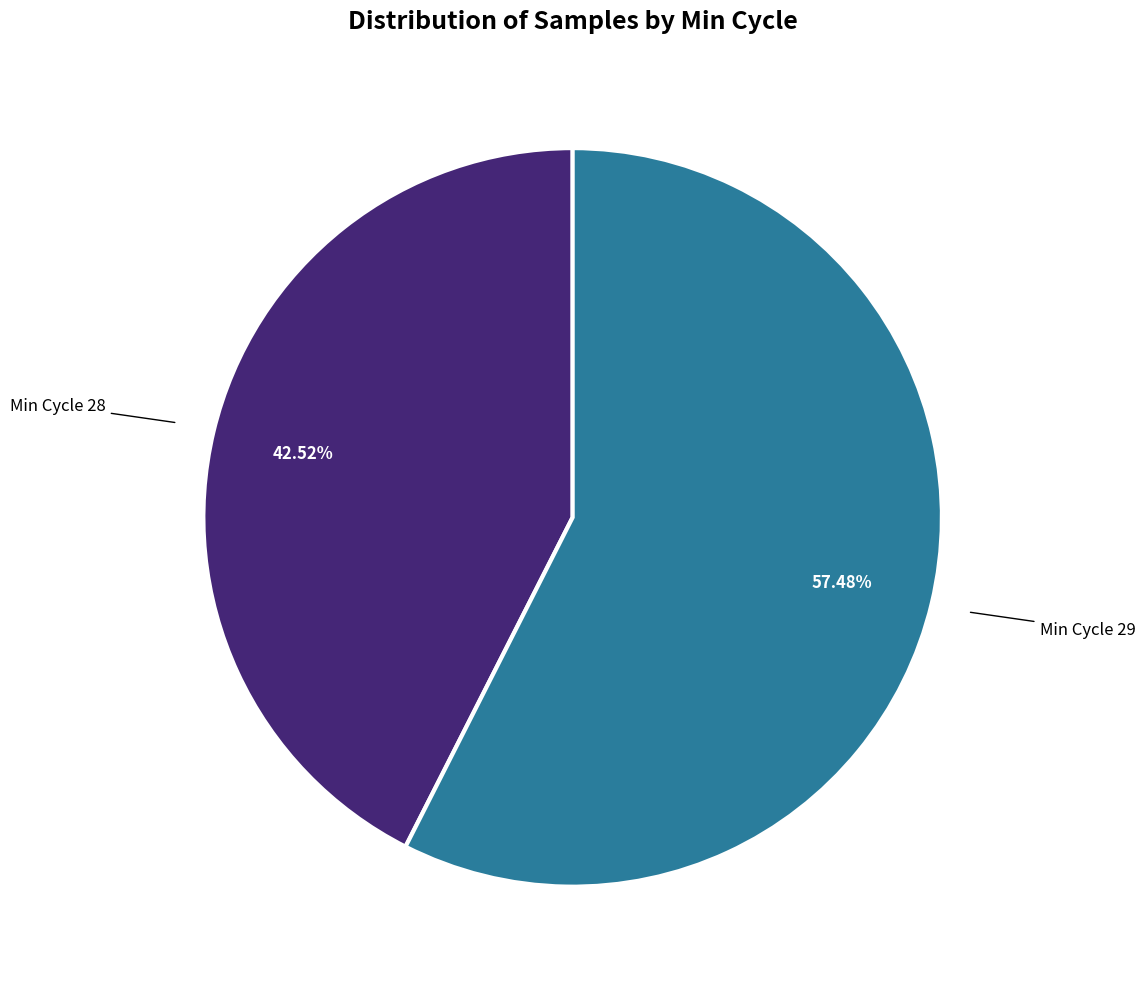

Is there any slice that represents more than half of the pie?

Yes